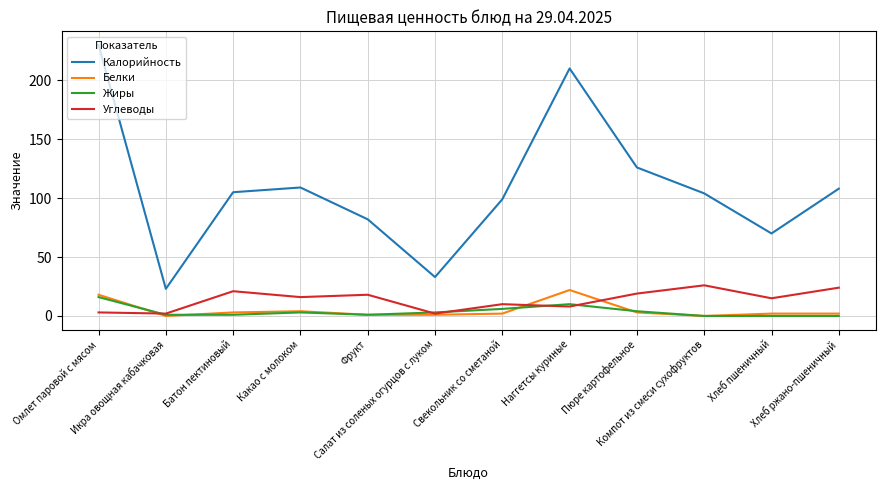

True or false: Белки and Жиры cross at least once.

True